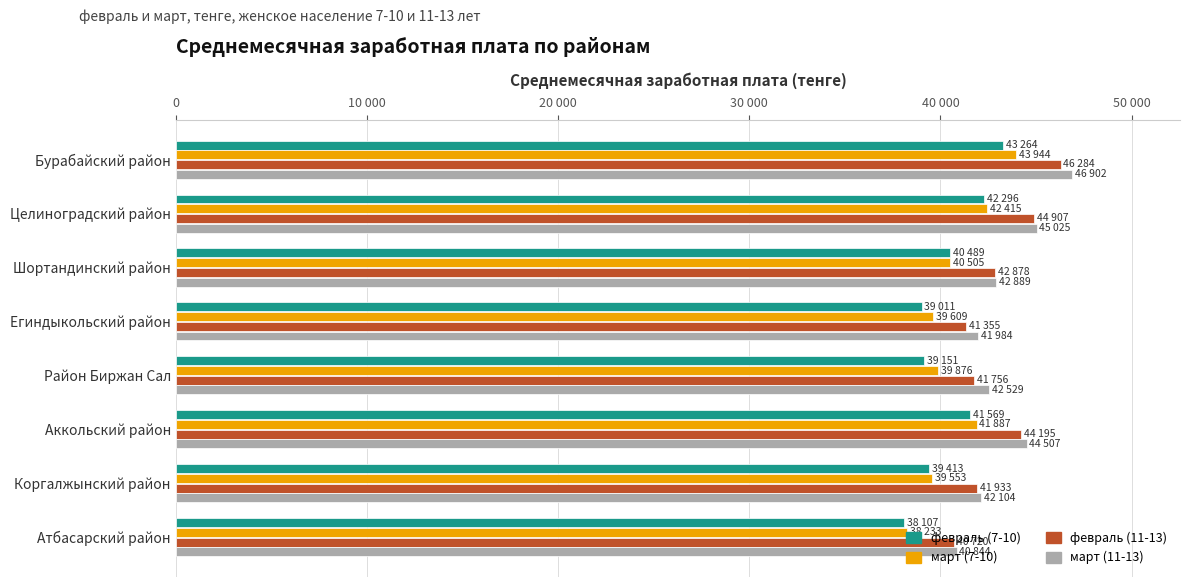

What are all the series names shown in the legend?

февраль (7-10), март (7-10), февраль (11-13), март (11-13)